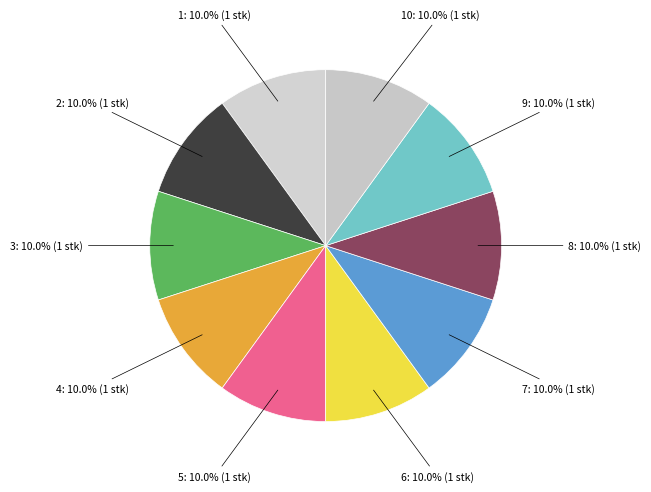

What percentage is NOT represented by 3?

90.0%